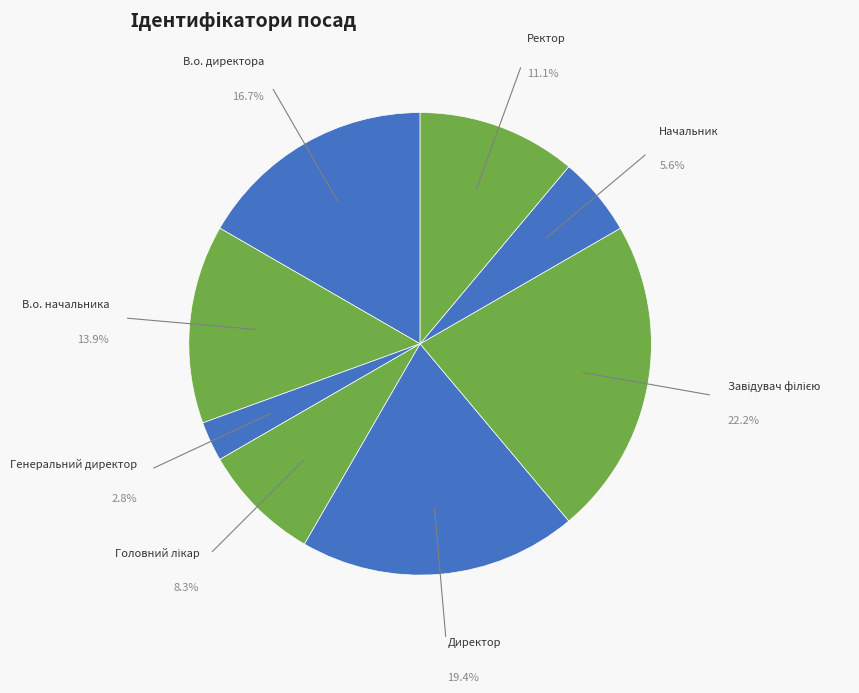

What percentage is the Генеральний директор slice, to the nearest percent?

3%